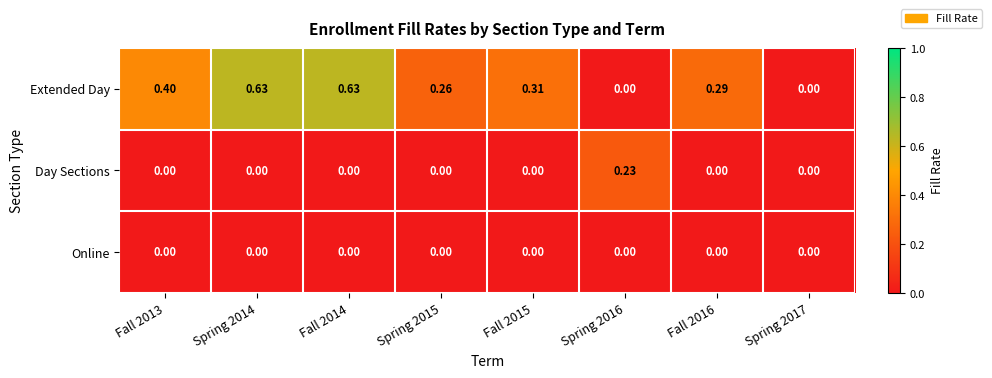

Rank the series by their maximum value, from lowest to highest.

Online, Day Sections, Extended Day